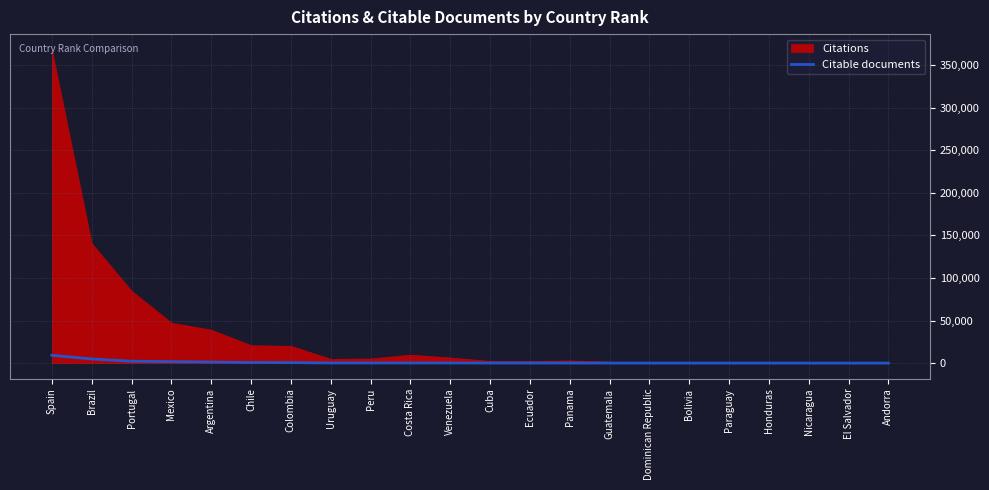

What is the highest value of the Citable documents series?

9162